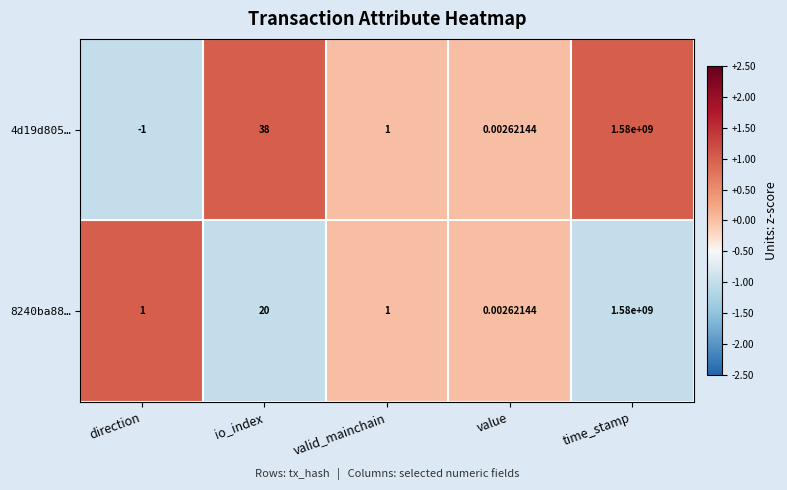

At which label is 4d19d805… closest to 789999999?

io_index